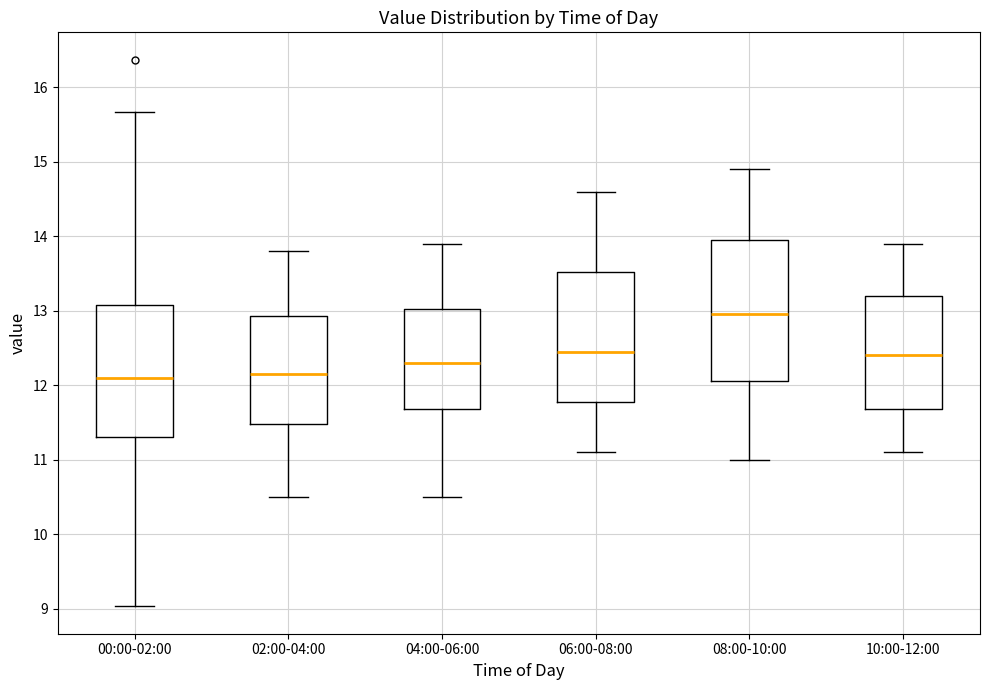

Where does the lower whisker of the box for 02:00-04:00 end on the y-axis? The values are not printed on the chart, so give them approximately, as read against the axis.

10.5